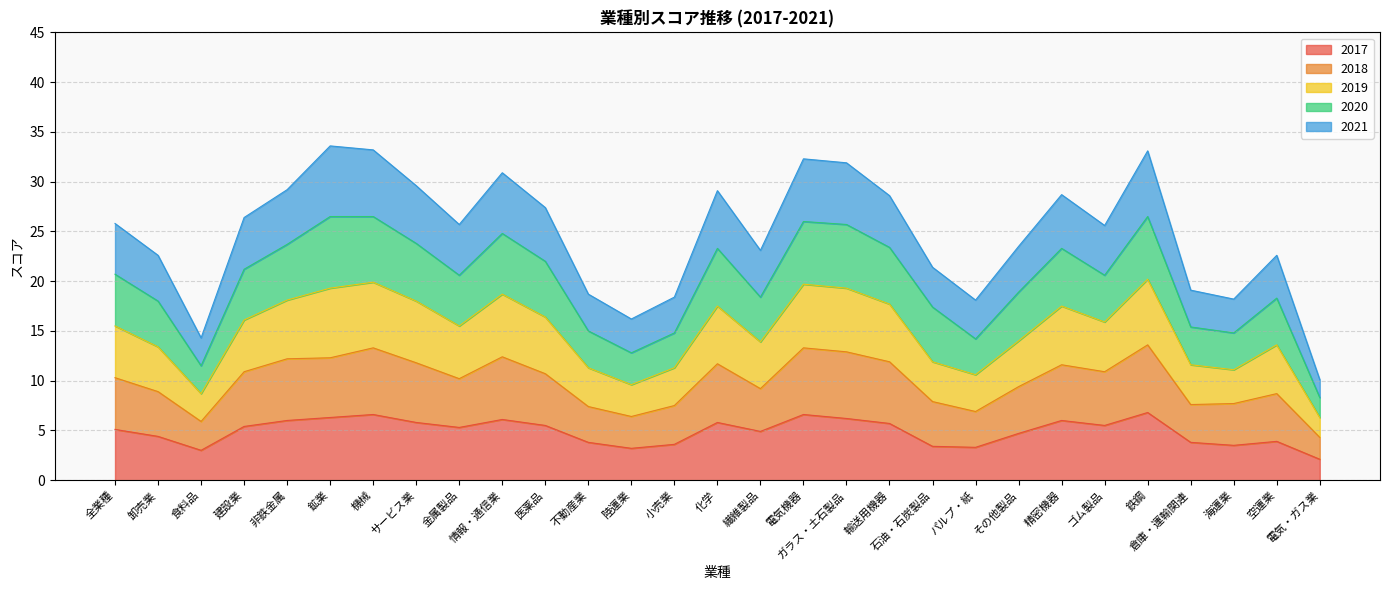

The value of 2017 at 機械 is 6.6. True or false?

True